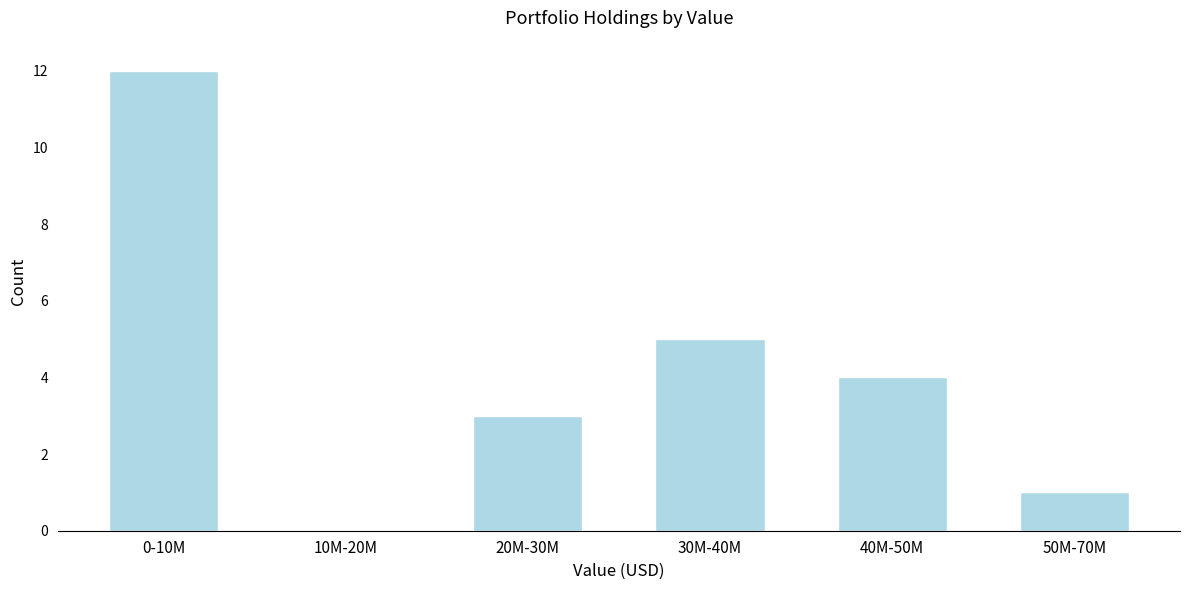

Reading right to left, transcribe all the data shown in this chart.

50M-70M=1	40M-50M=4	30M-40M=5	20M-30M=3	10M-20M=0	0-10M=12